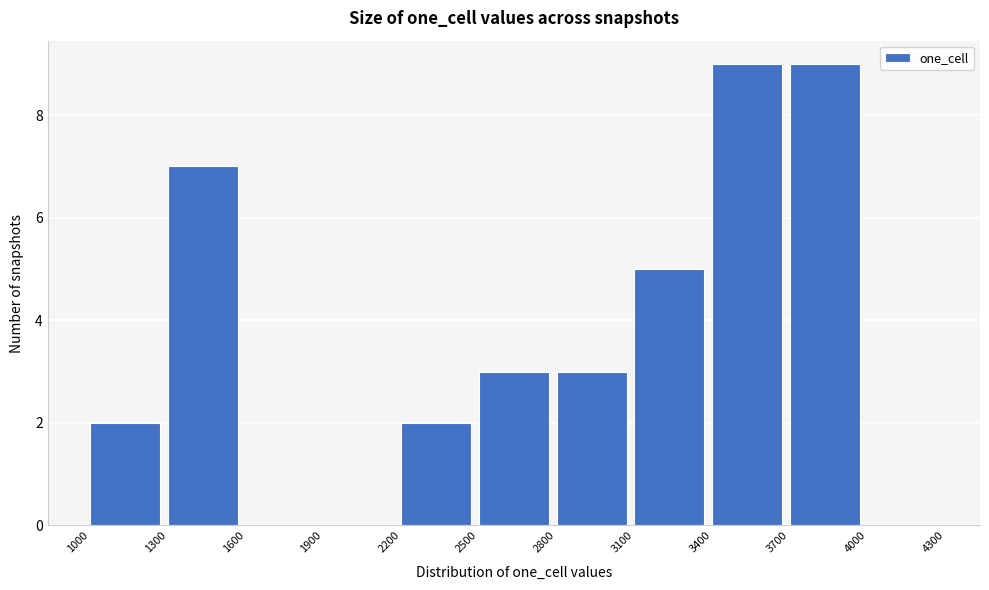

Reading left to right, transcribe this chart: for each bar, give the range it covers on the x-axis and its height. The values are not printed on the chart, so give them approximately, as read against the axis.

1000 to 1300: 2
1300 to 1600: 7
1600 to 1900: 0
1900 to 2200: 0
2200 to 2500: 2
2500 to 2800: 3
2800 to 3100: 3
3100 to 3400: 5
3400 to 3700: 9
3700 to 4000: 9
4000 to 4300: 0